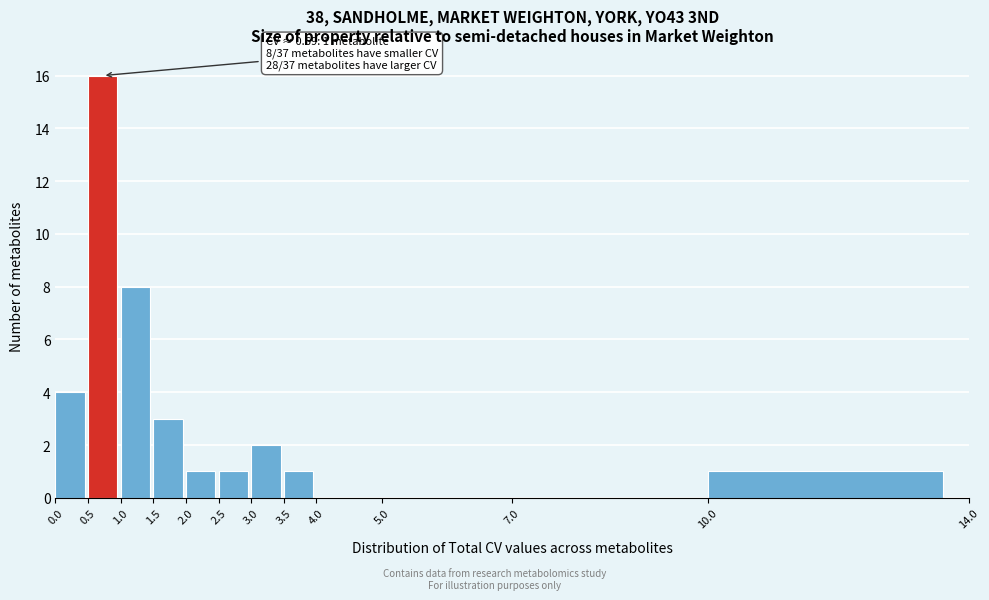

Which range on the x-axis has the tallest bar?

0.5 to 1.0